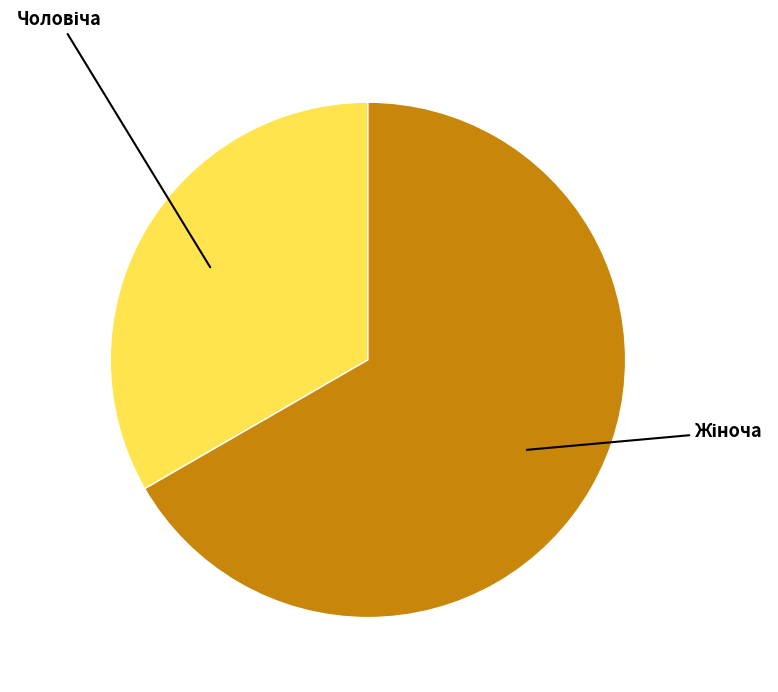

Is there a majority slice in this chart?

Yes